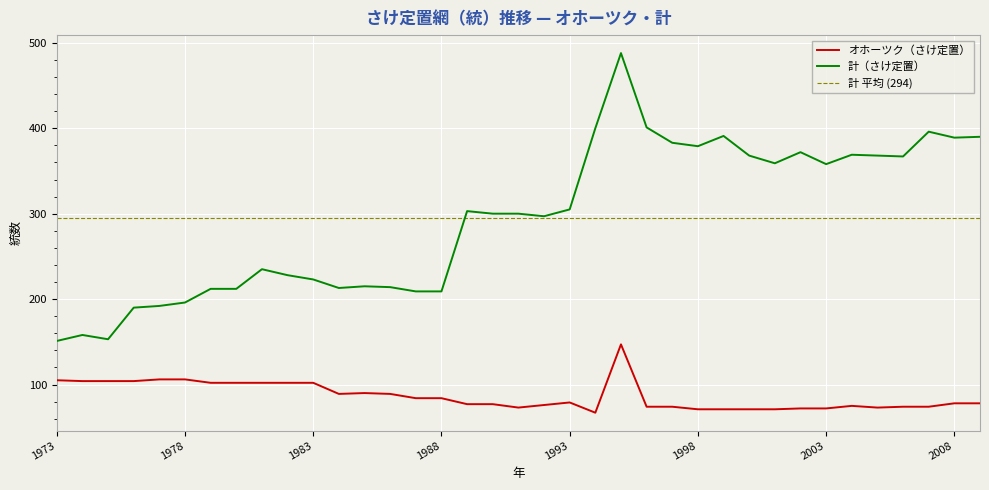

Reading left to right, extract all data points from this chart.

オホーツク（さけ定置）: 105	104	104	104	106	106	102	102	102	102	102	89	90	89	84	84	77	77	73	76	79	67	147	74	74	71	71	71	71	72	72	75	73	74	74	78	78
計（さけ定置）: 151	158	153	190	192	196	212	212	235	228	223	213	215	214	209	209	303	300	300	297	305	400	488	401	383	379	391	368	359	372	358	369	368	367	396	389	390